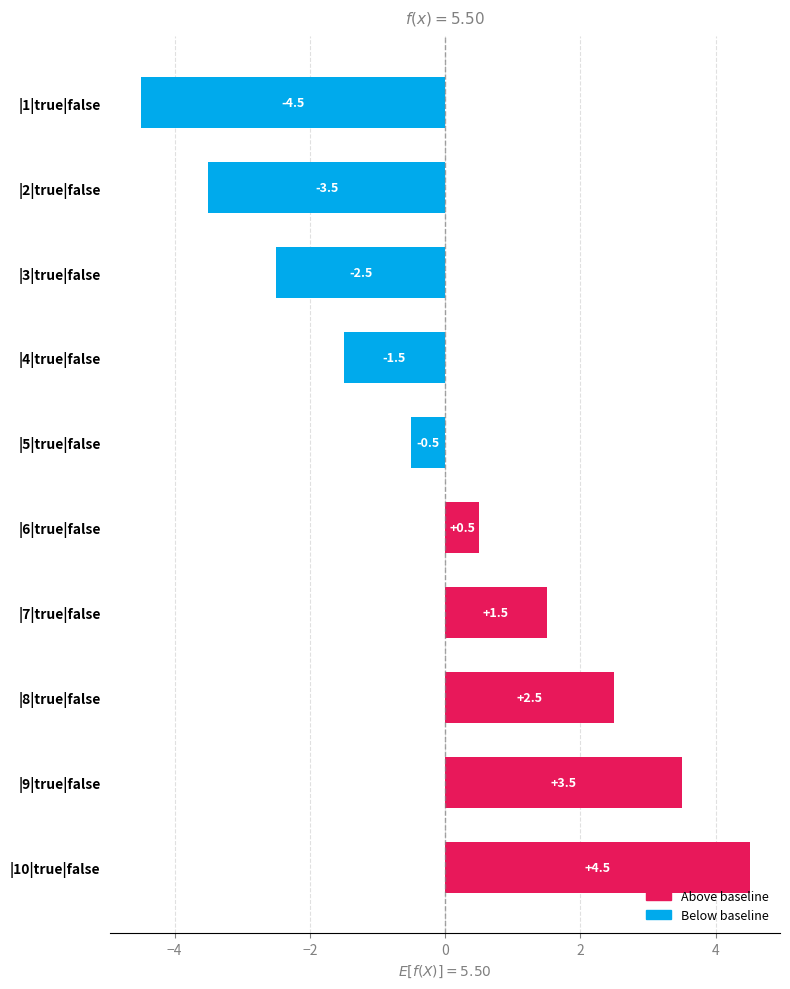

Is it true that the value at |4|true|false is -1.5?

True